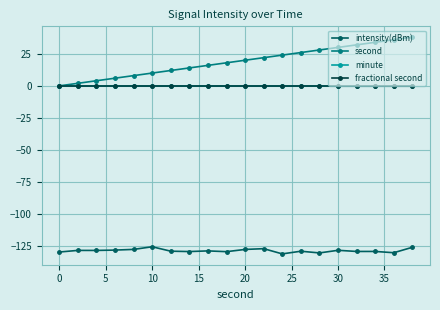

How many lines are shown in the chart?

4